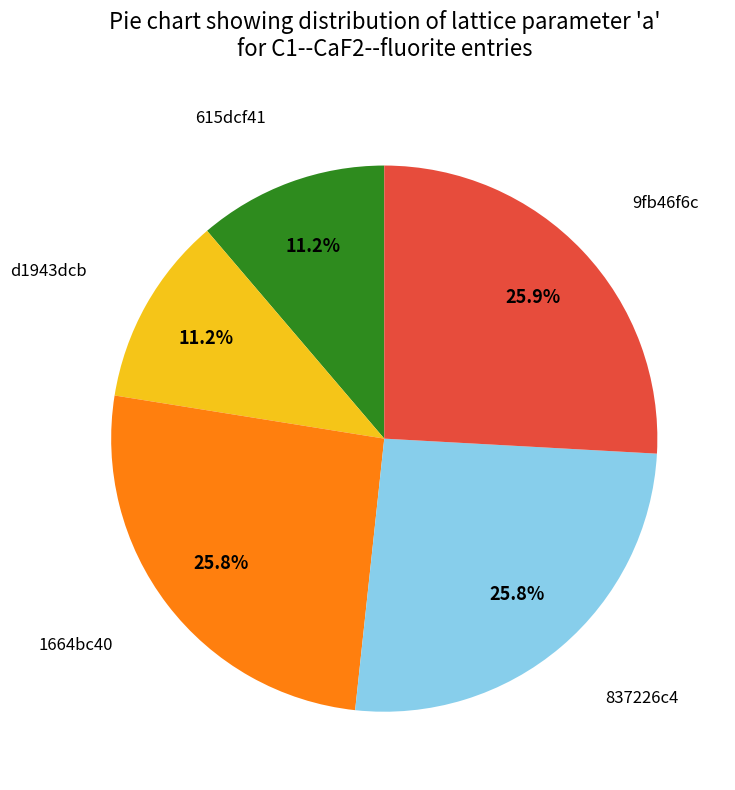

Is there a majority slice in this chart?

No